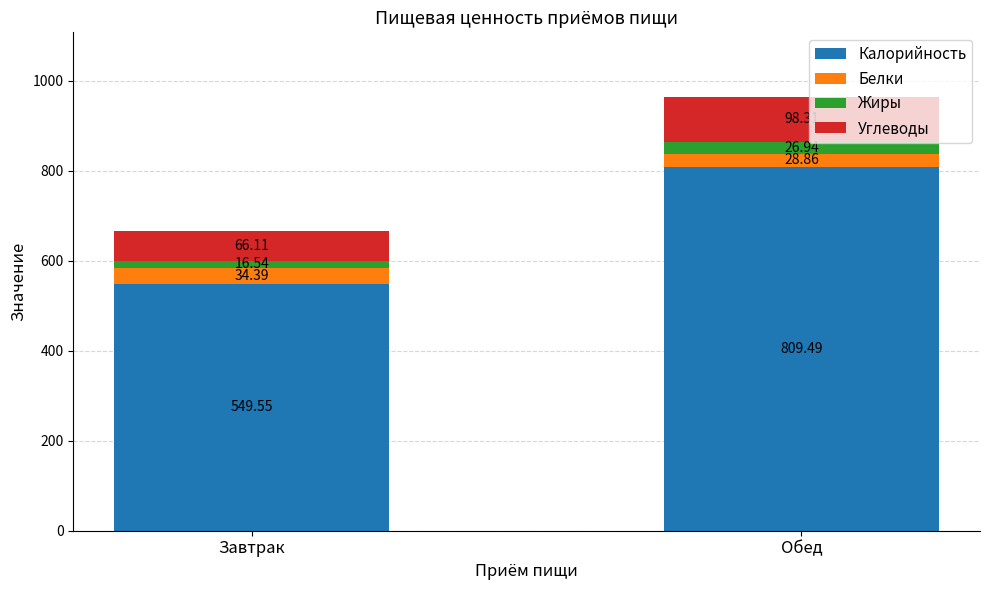

At which category is the sum across all series the highest?

Обед